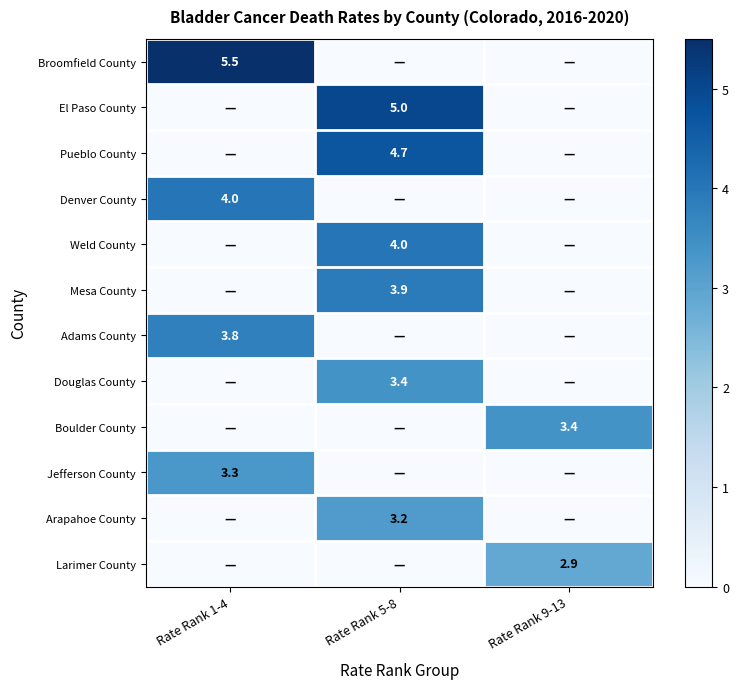

The El Paso County series shows 6.6 at Rate Rank 5-8. True or false?

False